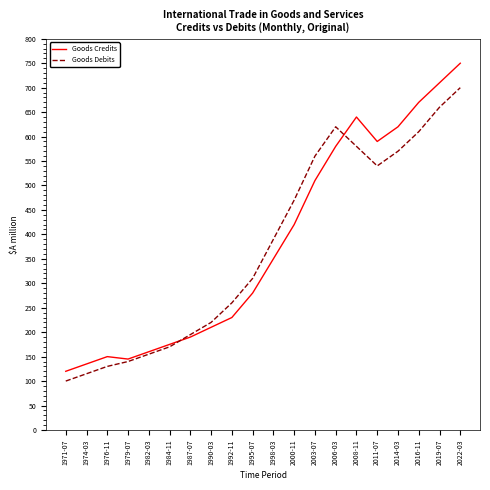

How many intersections are there between Goods Debits and Goods Credits?

2